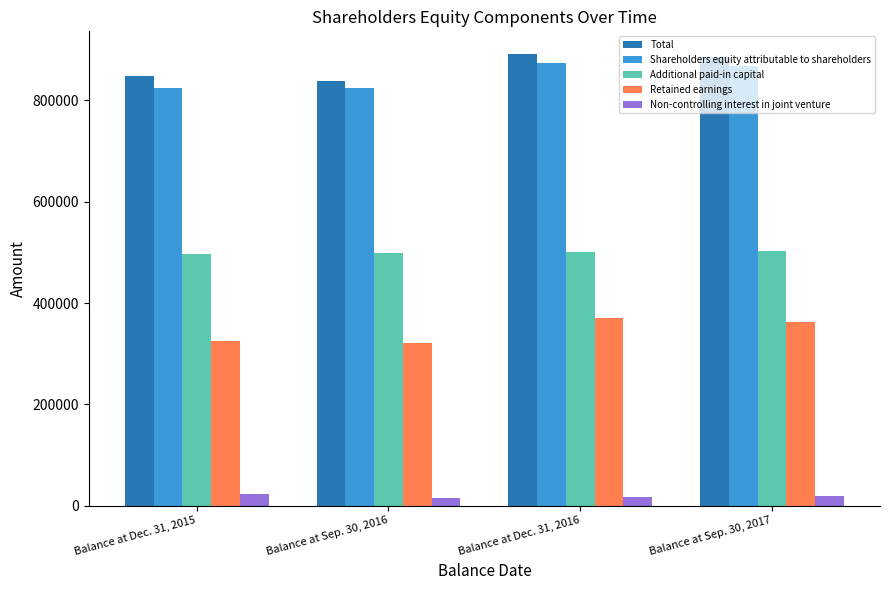

List the series in order of their peak value, lowest first.

Non-controlling interest in joint venture, Retained earnings, Additional paid-in capital, Shareholders equity attributable to shareholders, Total